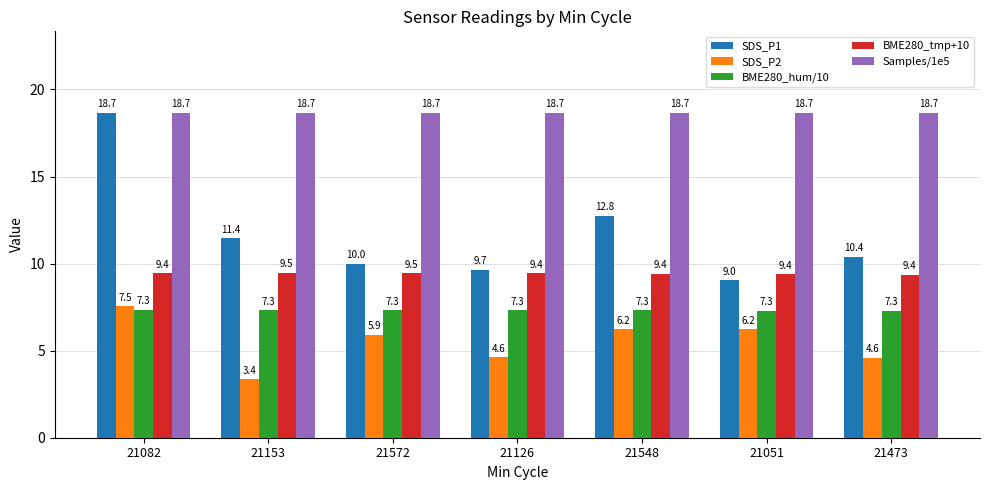

Is it true that Samples/1e5 equals 12.3 at 21051?

False